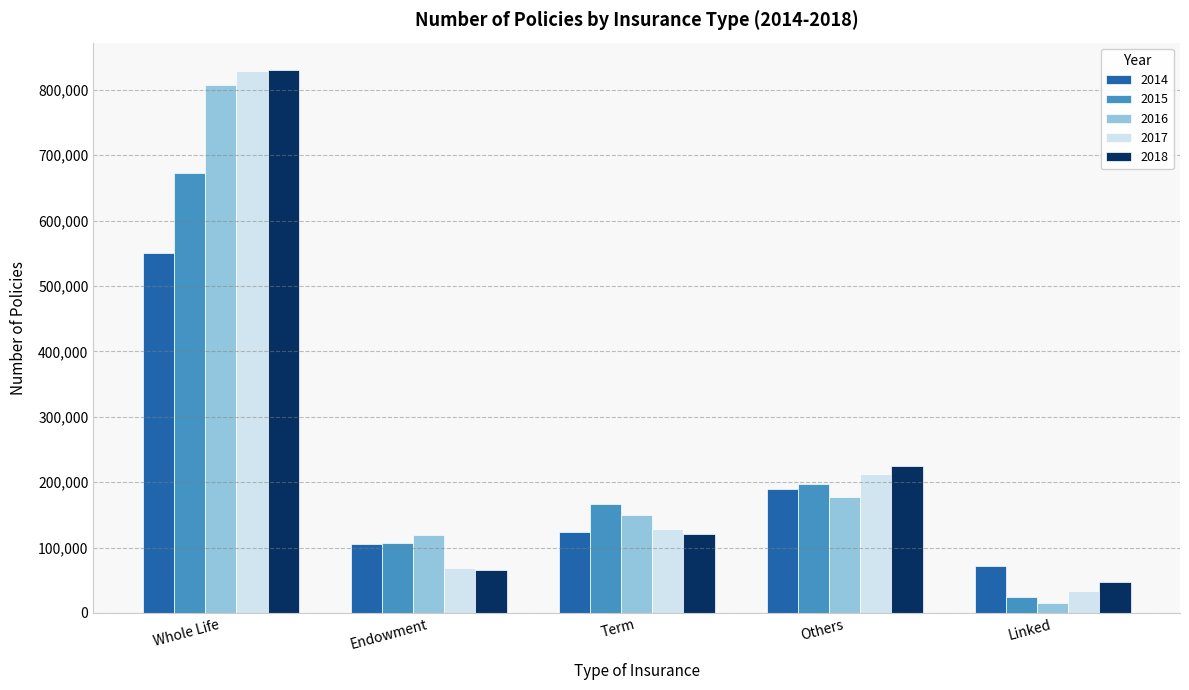

What is the greatest value displayed?

830572